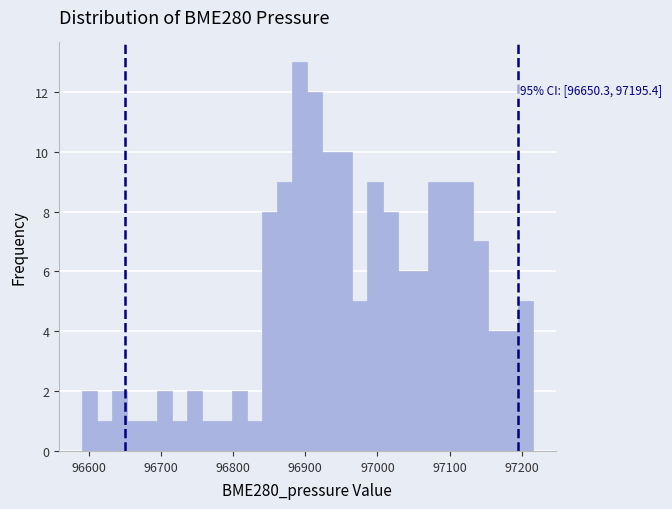

Around what value on the x-axis is the tallest bar? Give the approximate position of its centre, as read against the axis.

96890